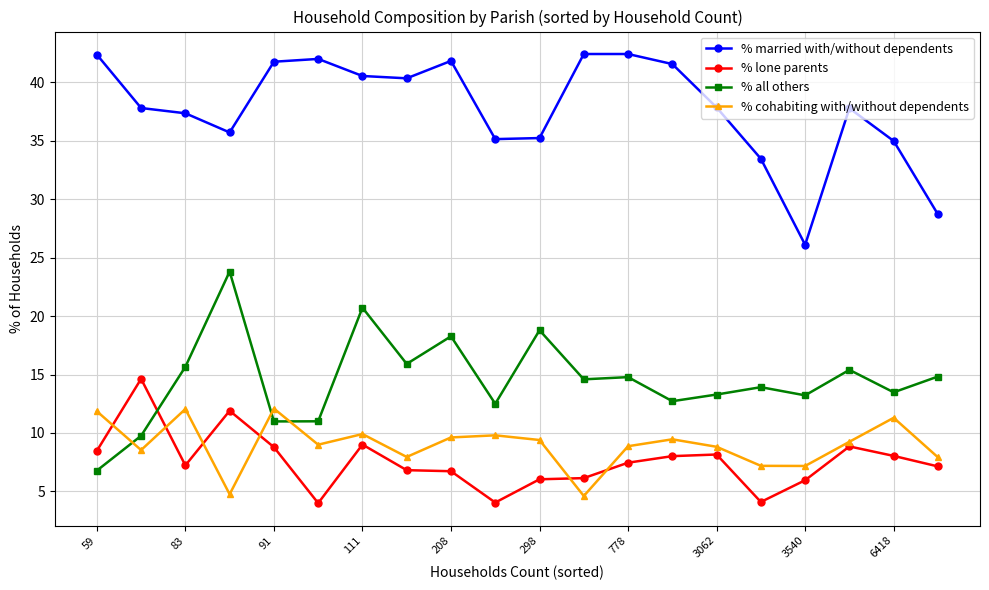

What is the greatest value displayed?

42.4